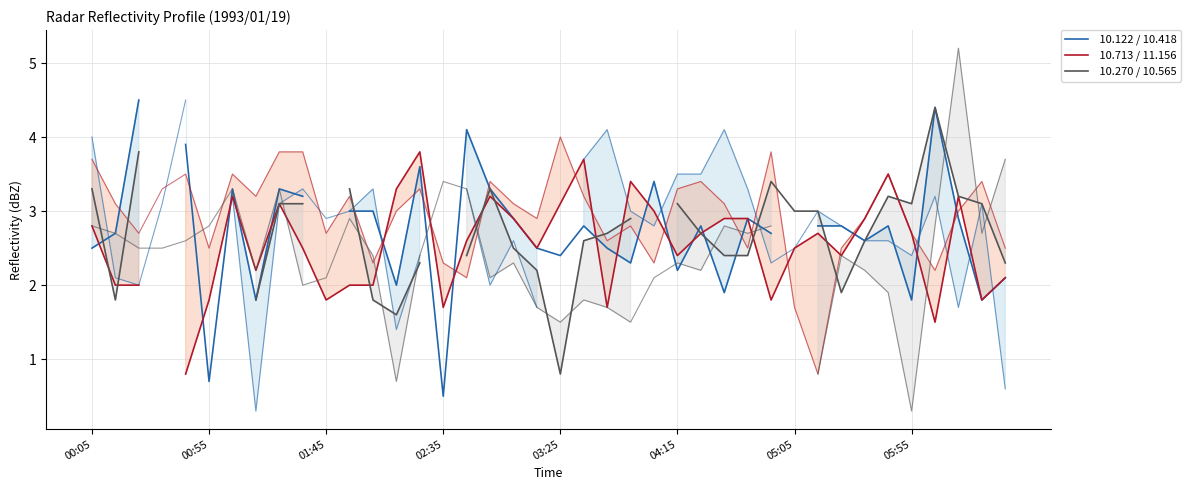

What is the difference between the highest and lowest values at 27?

1.0